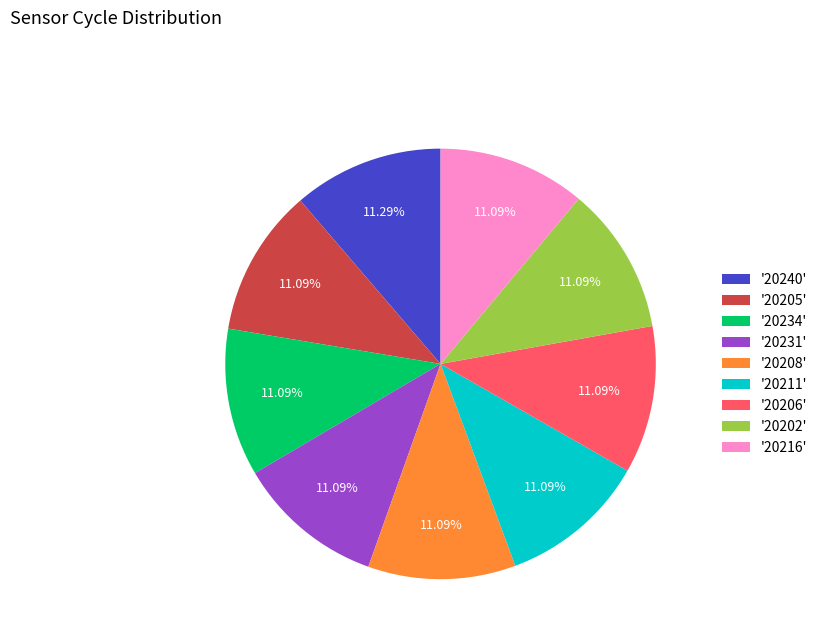

Is there a majority slice in this chart?

No